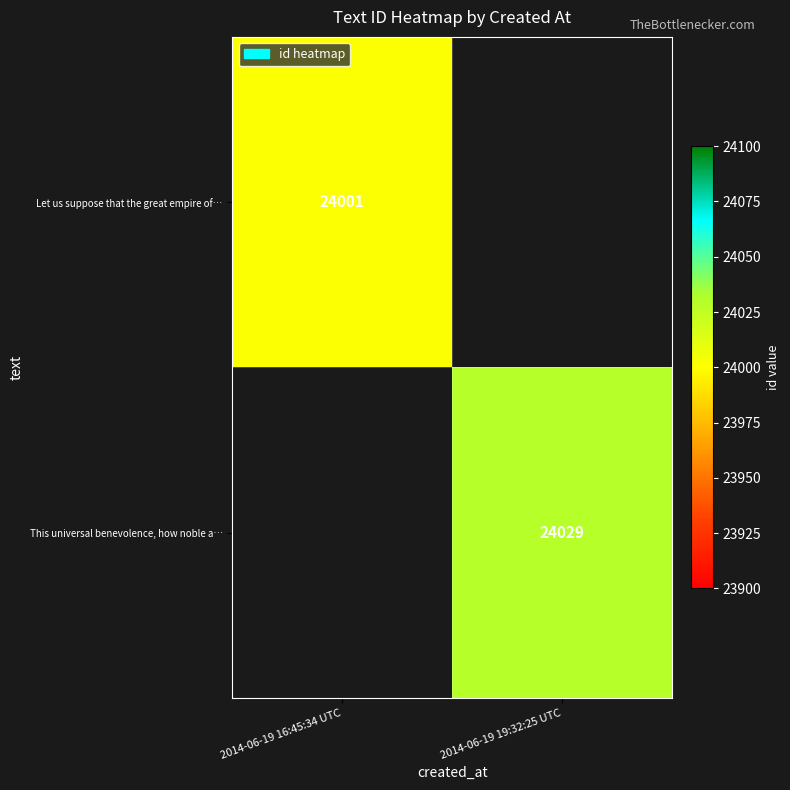

Is it true that Let us suppose that the great empire of… equals 10110.4 at 2014-06-19 16:45:34 UTC?

False